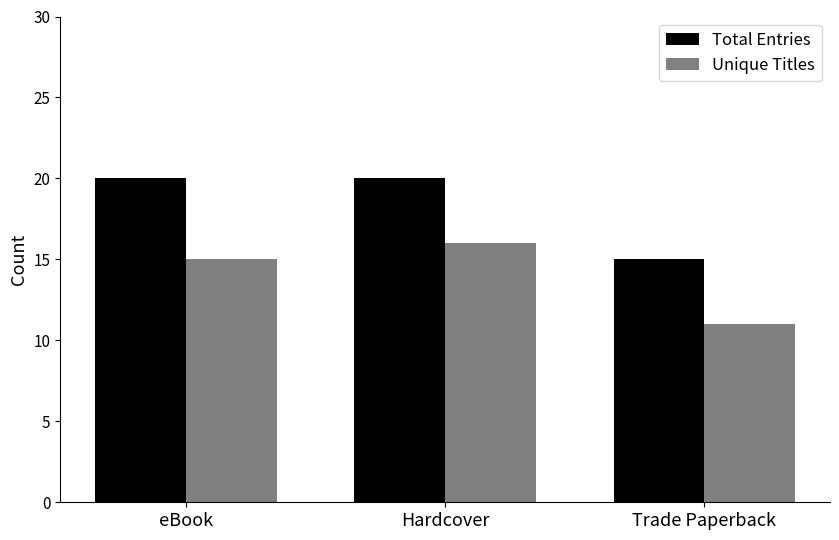

List the series in order of their overall mean, lowest first.

Unique Titles, Total Entries